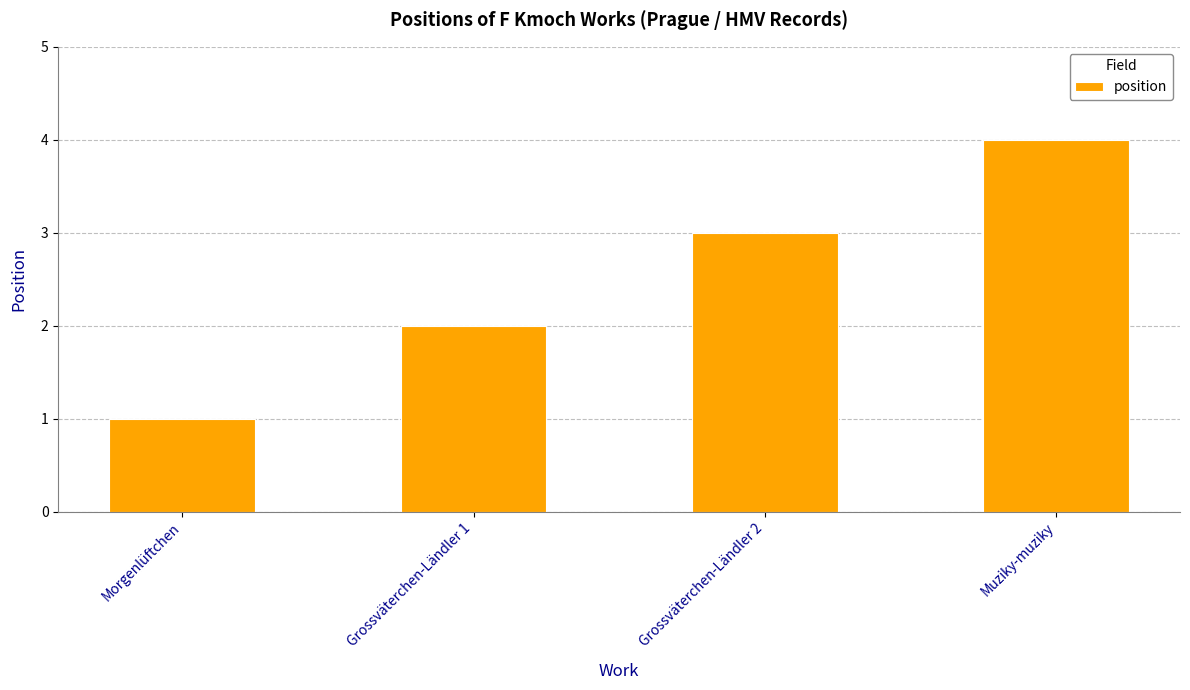

Rank the categories by value from lowest to highest.

Morgenlüftchen, Grossväterchen-Ländler 1, Grossväterchen-Ländler 2, Muziky-muziky